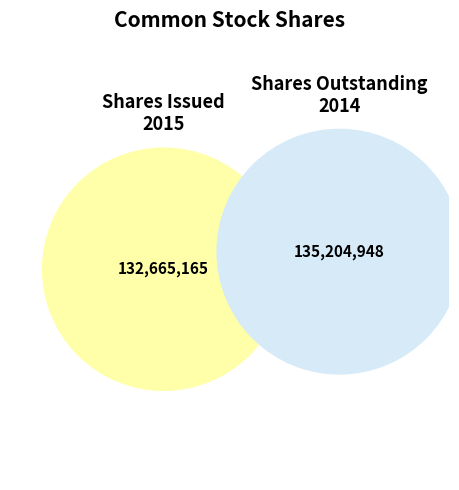

The Common stock, shares outstanding (Dec. 31, 2014) slice represents 45% of the pie. True or false?

False